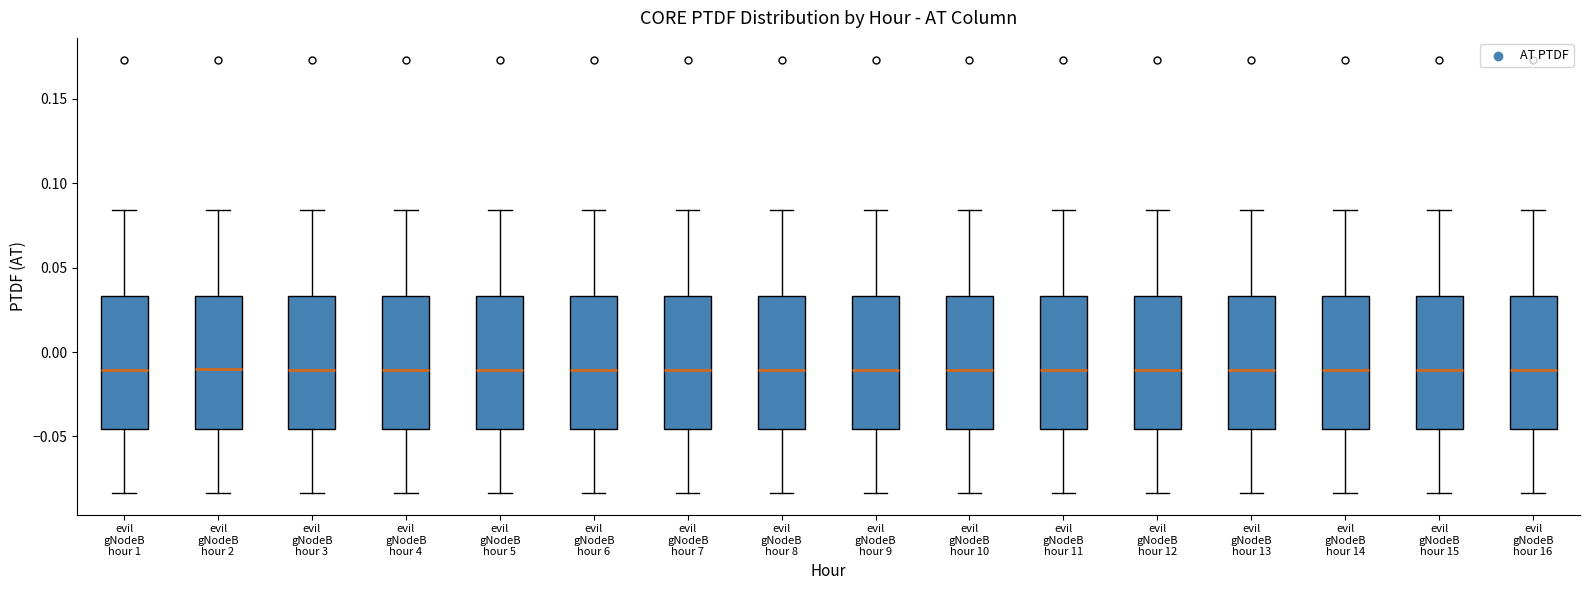

Where does the upper whisker of the box for evil gNodeB hour 14 end on the y-axis? The values are not printed on the chart, so give them approximately, as read against the axis.

0.085